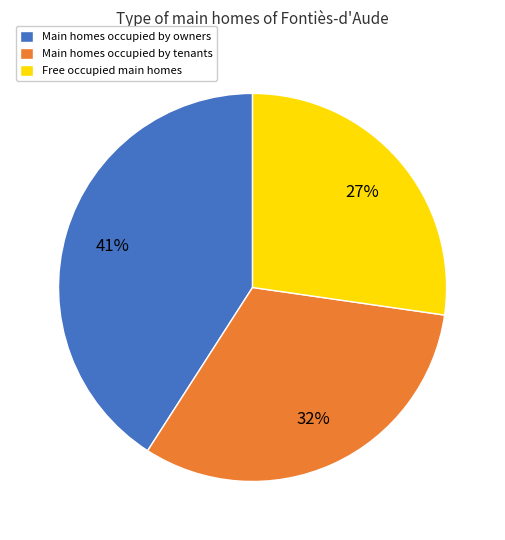

Which slice is the smallest?

Free occupied main homes